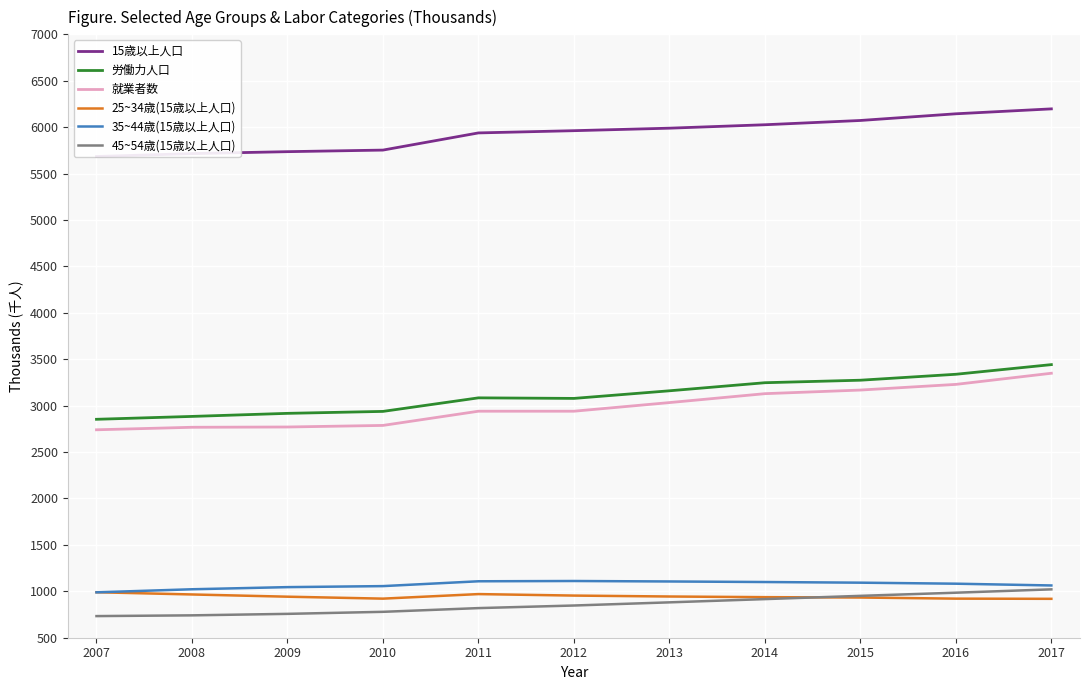

Is this an area chart (filled region under the line)?

No